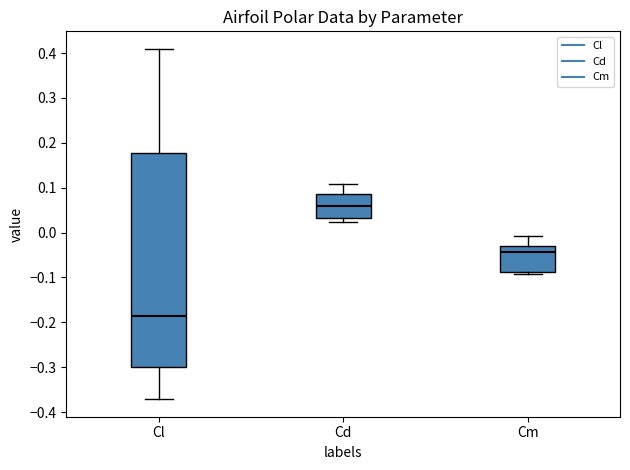

Where is the lower edge of the box for Cd on the y-axis? The values are not printed on the chart, so give them approximately, as read against the axis.

0.03